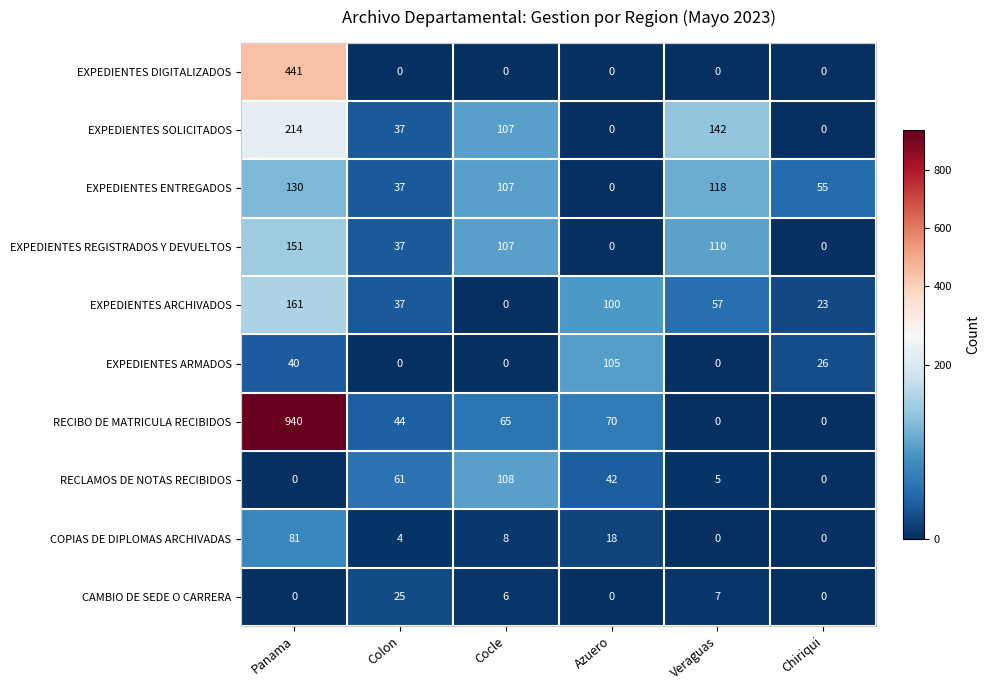

Is it true that RECLAMOS DE NOTAS RECIBIDOS equals 42 at Azuero?

True